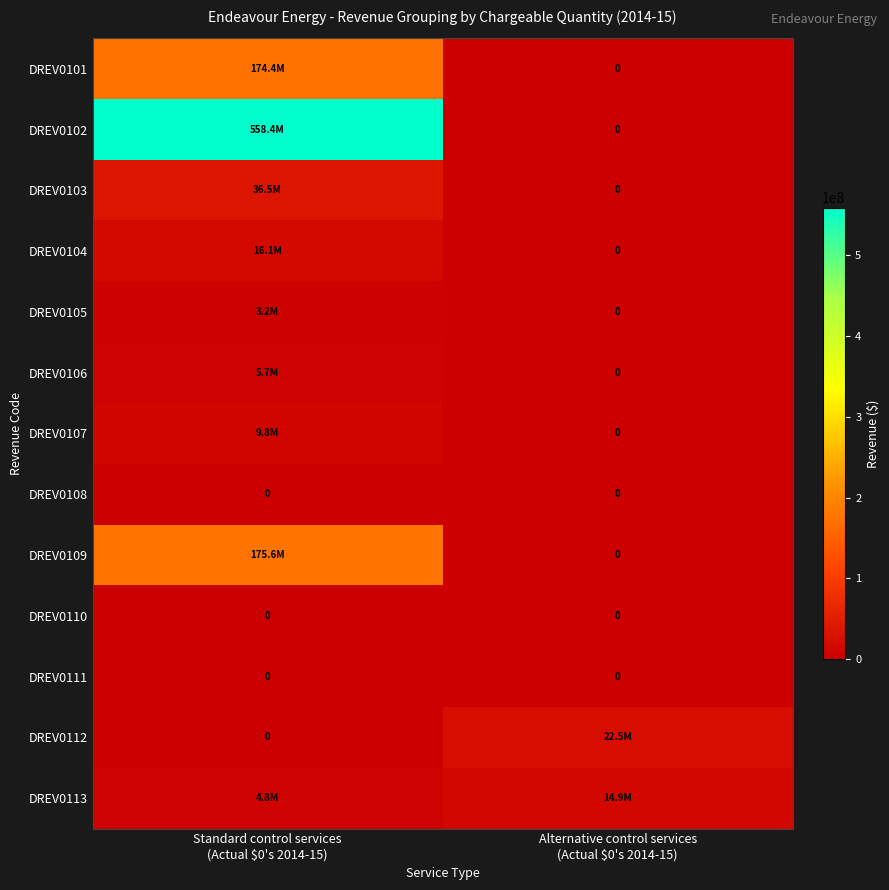

The DREV0102 series shows 184408137.1 at Alternative control services (Actual $0's 2014-15). True or false?

False